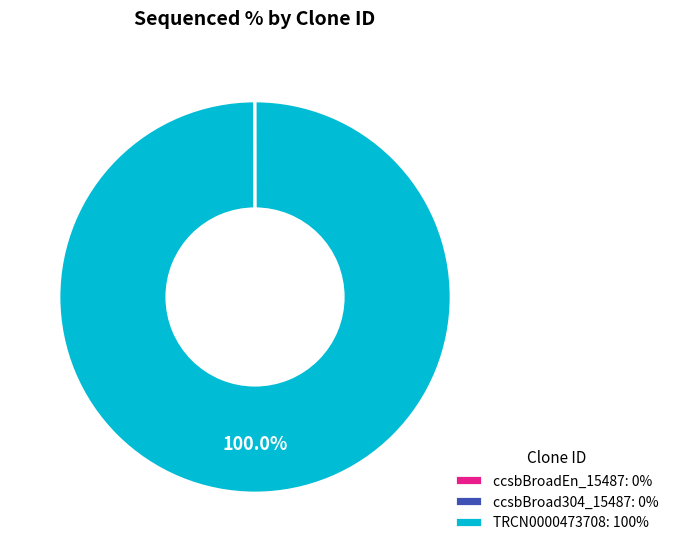

Is there any slice that represents more than half of the pie?

Yes